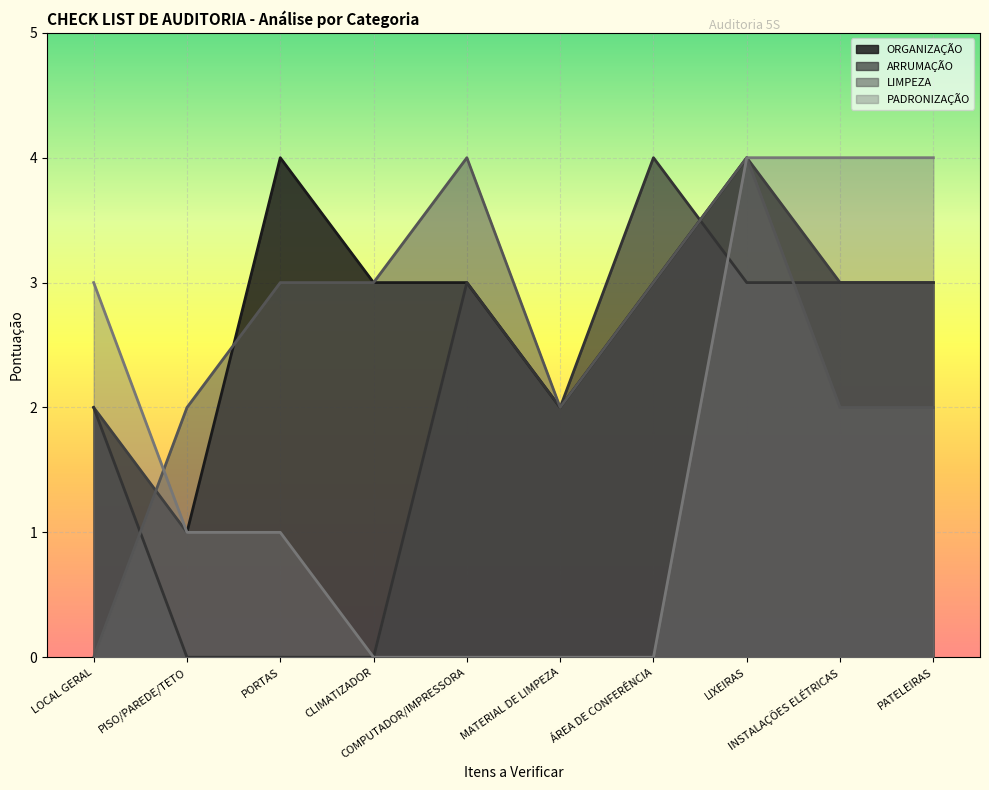

How many lines are shown in the chart?

4